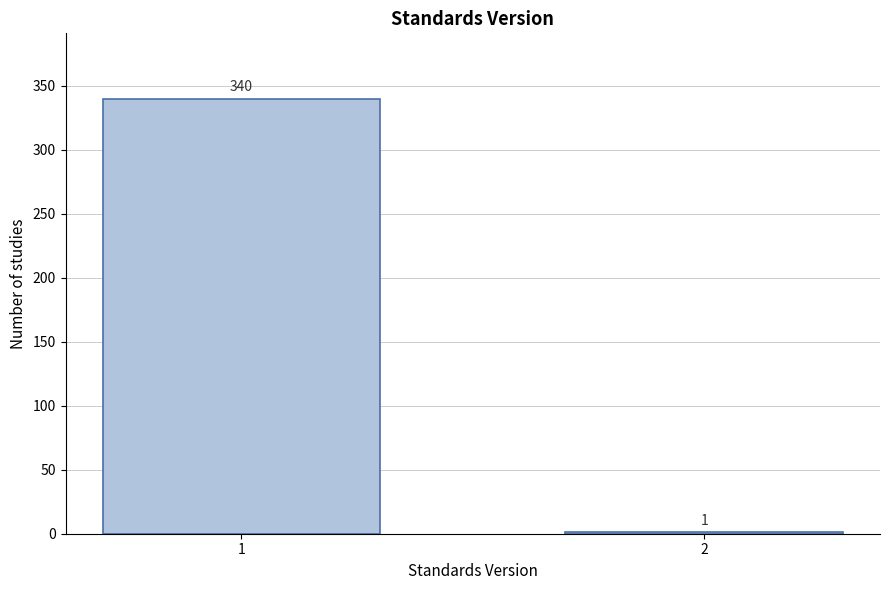

Reading right to left, transcribe all the data shown in this chart.

2=1	1=340